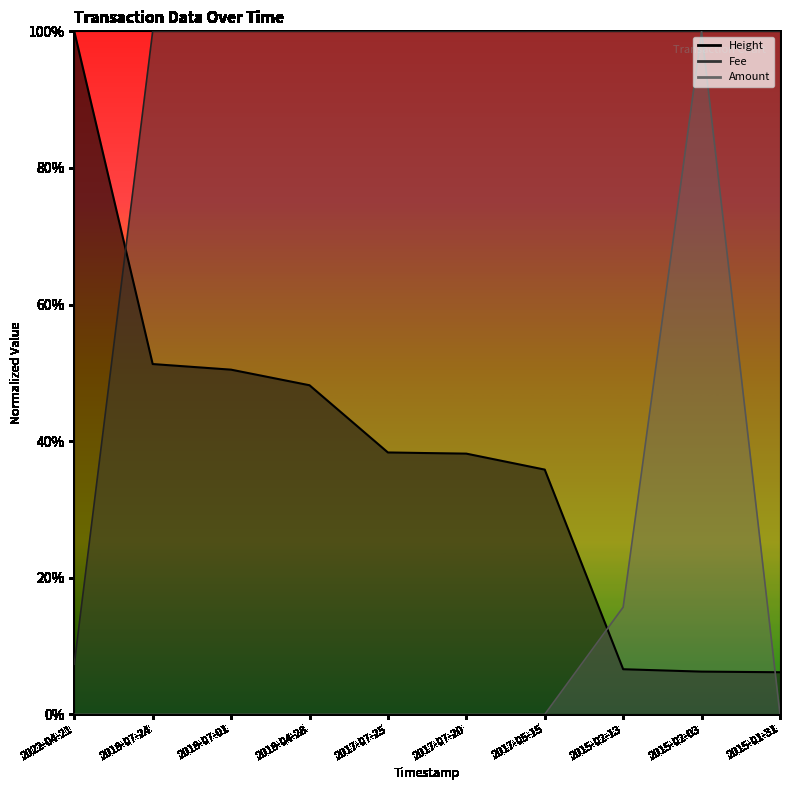

Reading right to left, list all the values displayed in this chart.

Height: 0.1	0.1	0.1	0.4	0.4	0.4	0.5	0.5	0.5	1.0
Amount: 0.0	1.0	0.2	0.0	0.0	0.0	0.0	0.0	0.0	0.0
Fee: 1.0	1.0	1.0	1.0	1.0	1.0	1.0	1.0	1.0	0.1